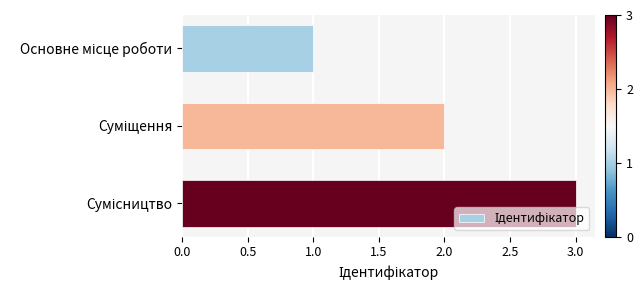

What is the sum of all values?

6